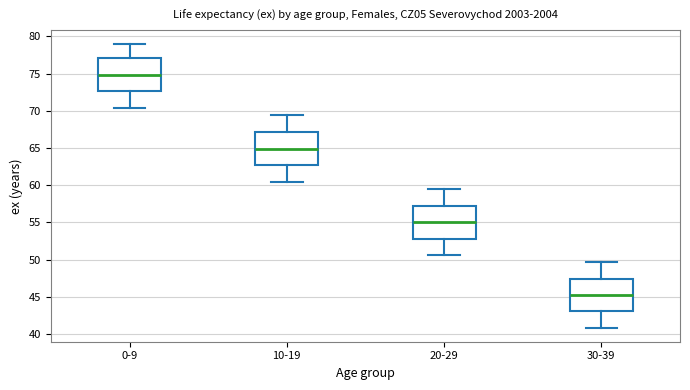

Reading left to right, read every box against the y-axis: the position of its median line, the range the box covers, and the ends of its whiskers. The values are not printed on the chart, so give them approximately, as read against the axis.

0-9: median 75.0, box 72.5 to 77.0, whiskers 70.5 to 79.0
10-19: median 65.0, box 62.5 to 67.0, whiskers 60.5 to 69.5
20-29: median 55.0, box 53.0 to 57.5, whiskers 50.5 to 59.5
30-39: median 45.0, box 43.0 to 47.5, whiskers 41.0 to 49.5